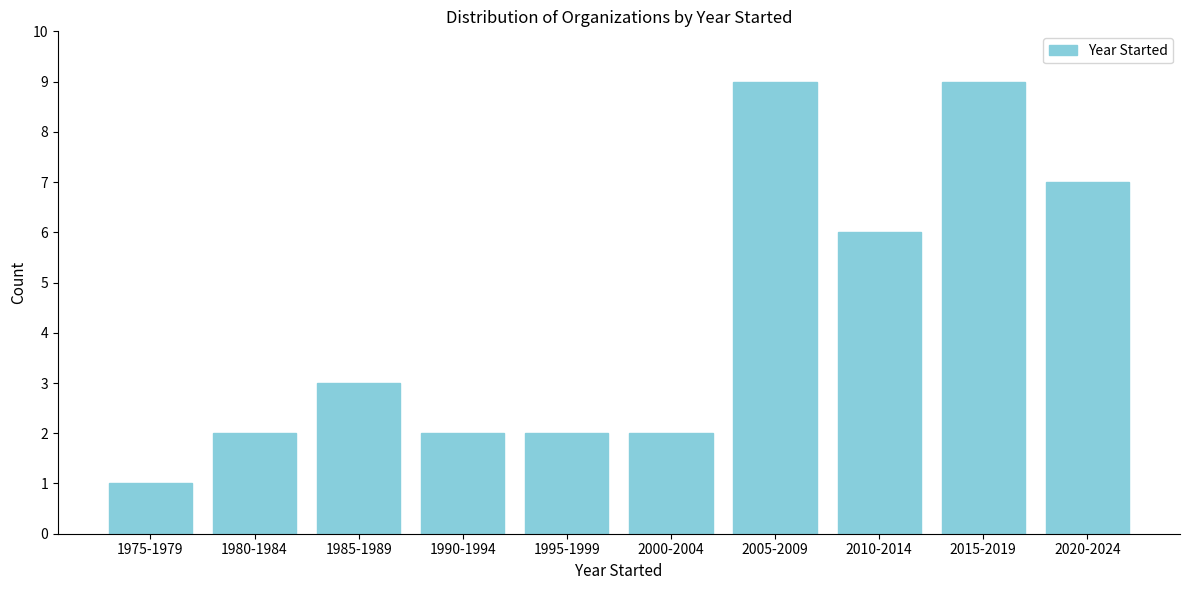

Reading right to left, list all the values displayed in this chart.

7	9	6	9	2	2	2	3	2	1